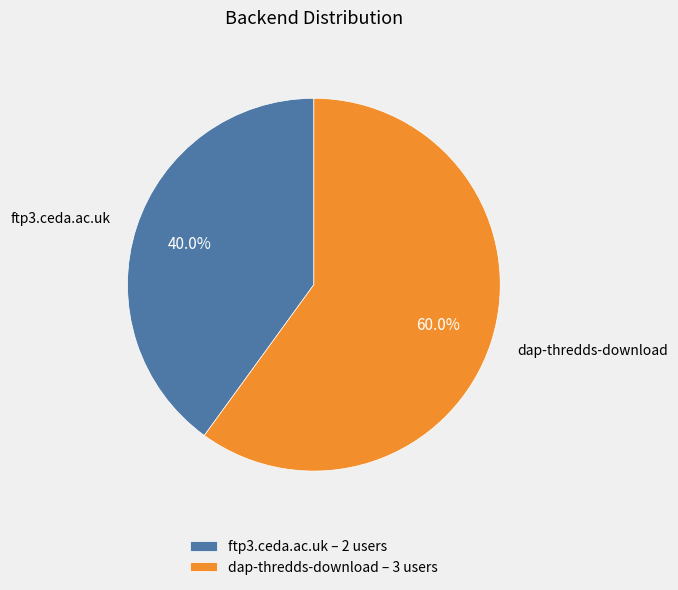

Count the number of slices in the pie.

2